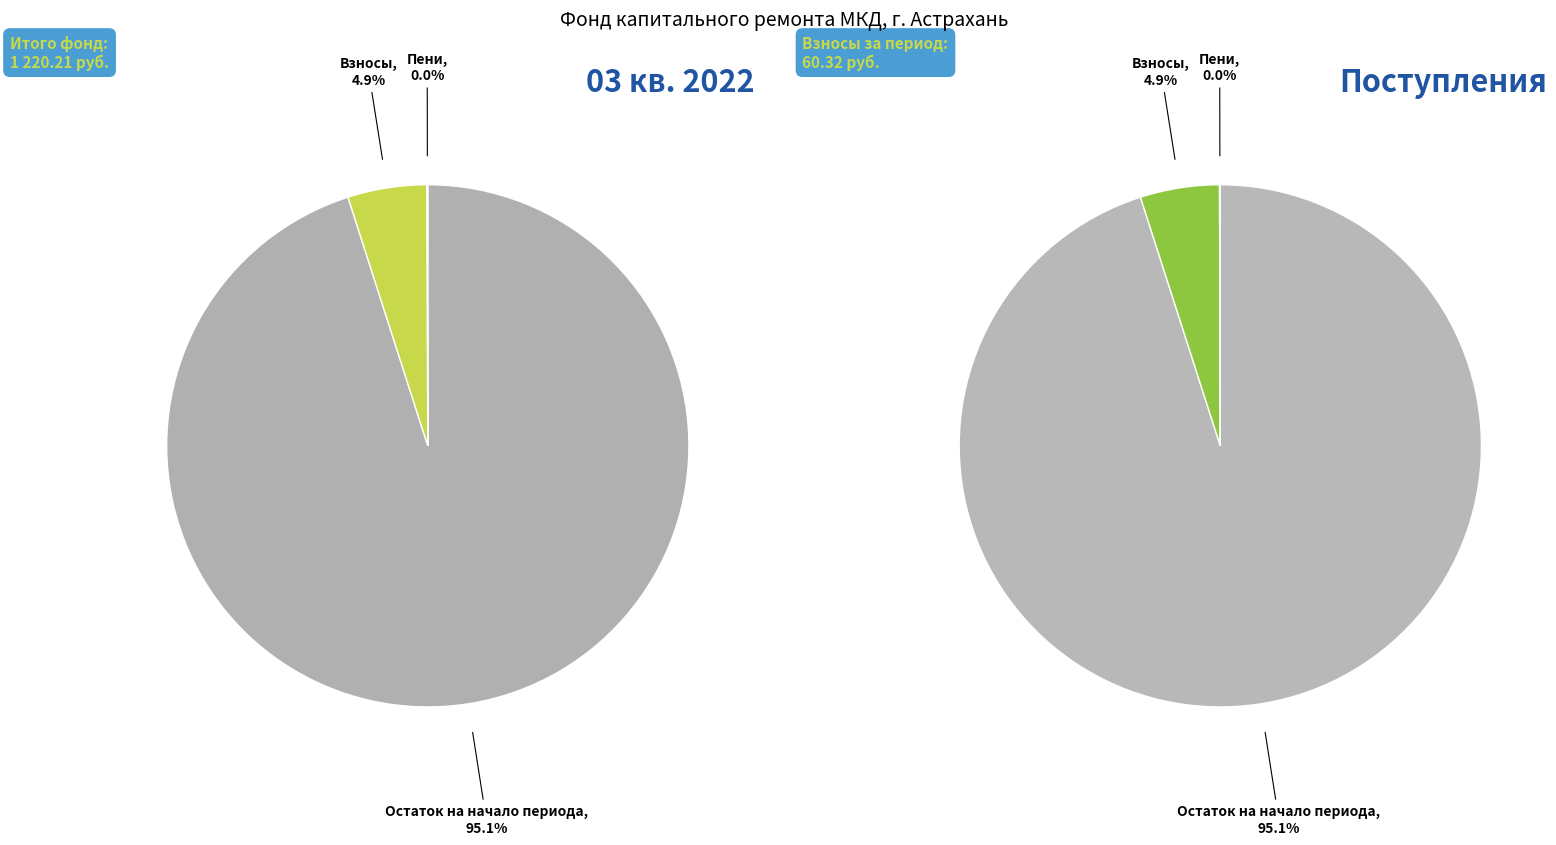

Is there a majority slice in this chart?

Yes